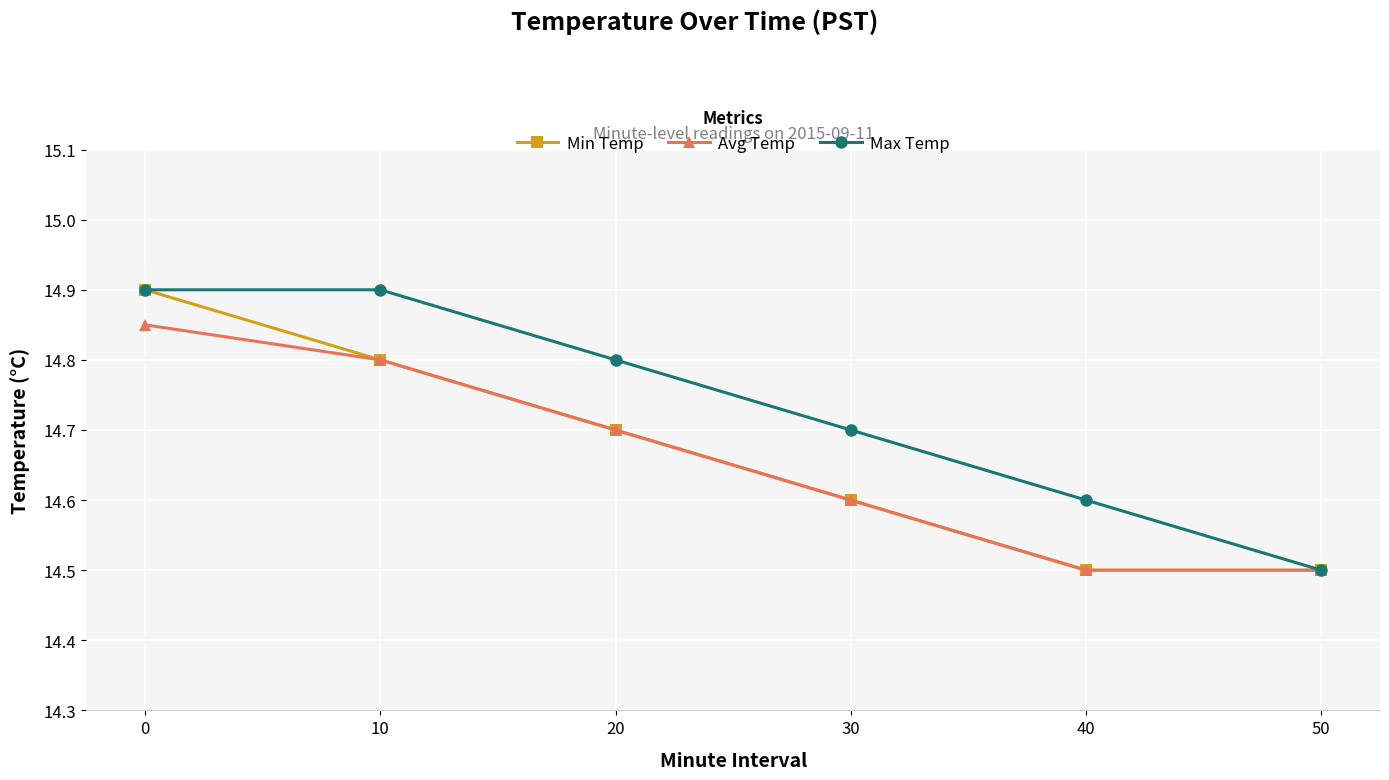

What is the greatest value displayed?

14.9